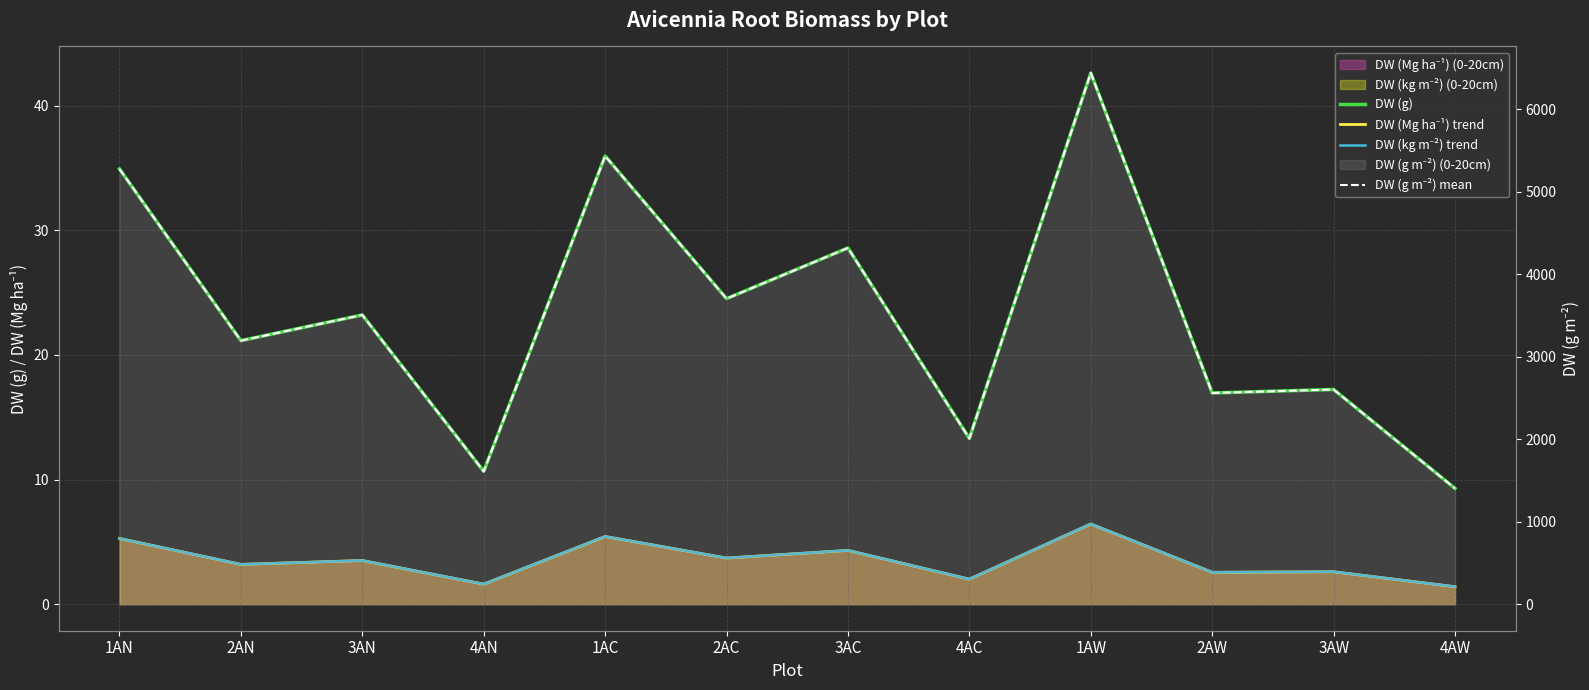

True or false: DW (g m⁻²) mean and DW (g) intersect in this chart.

False